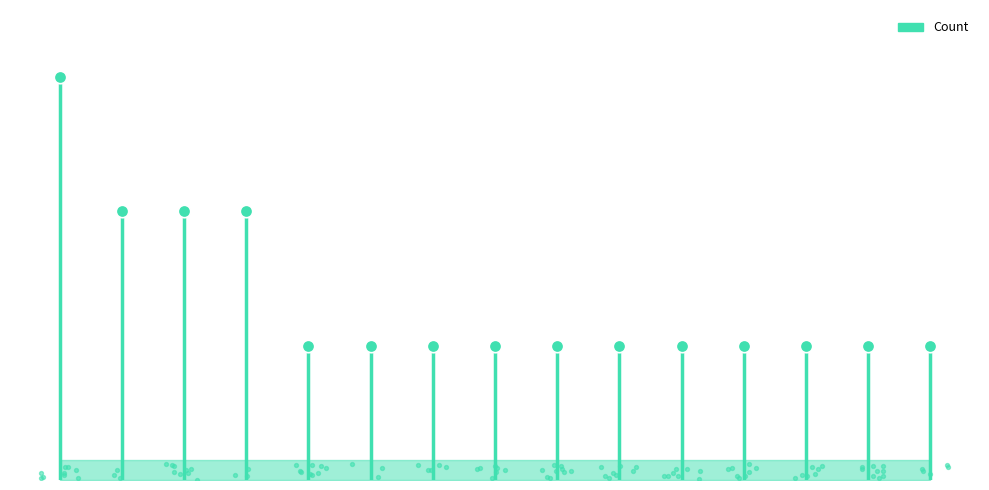

Between 11 and 13, which is larger?

11